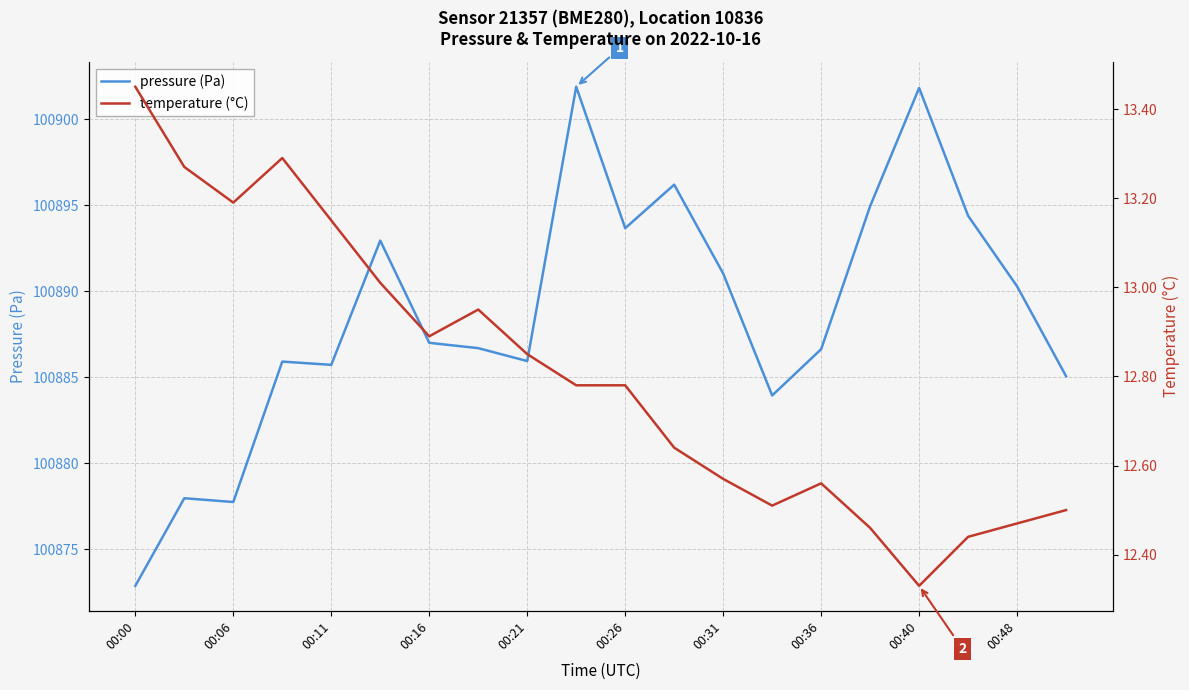

What is the difference between the second highest and second lowest values in the temperature (°C) series?

0.8